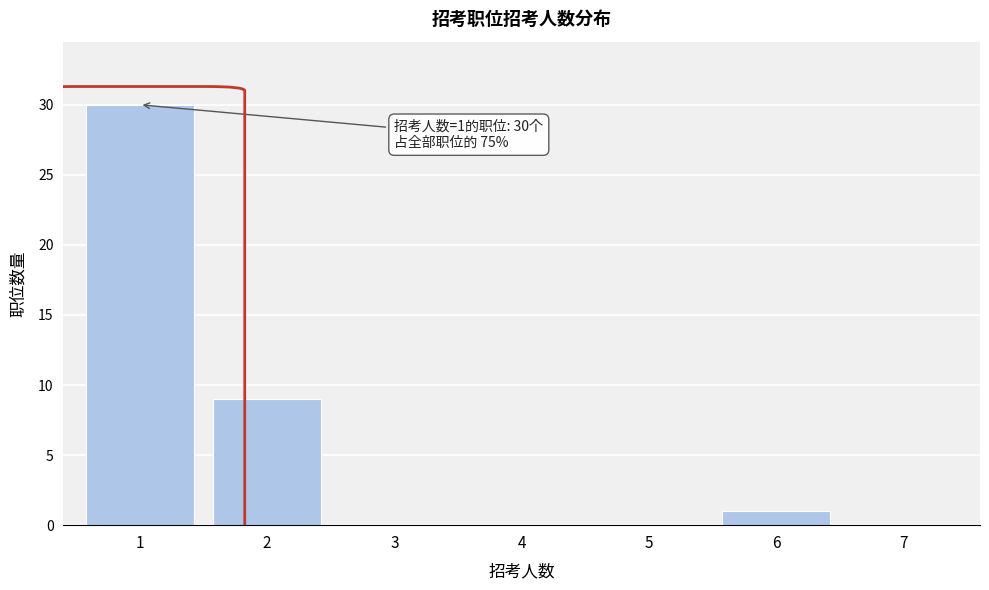

Reading left to right, transcribe all the data shown in this chart.

1=30	2=9	3=0	4=0	5=0	6=1	7=0